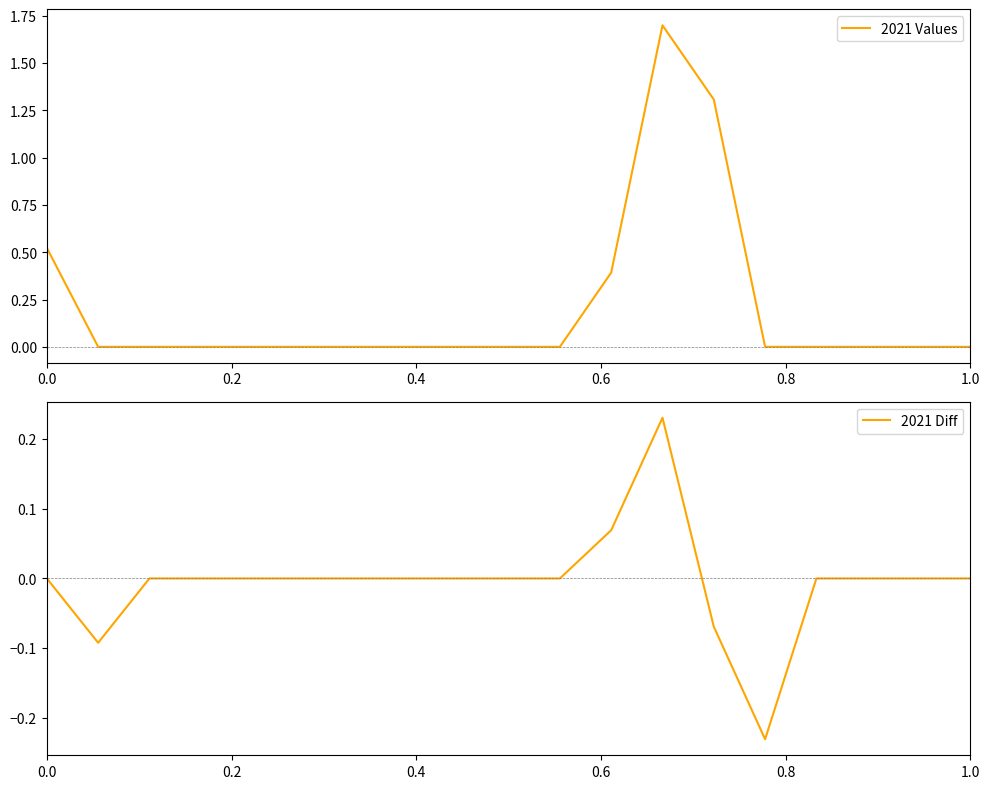

What is the difference between the maximum and minimum values in the 2021 Values series?

1.7